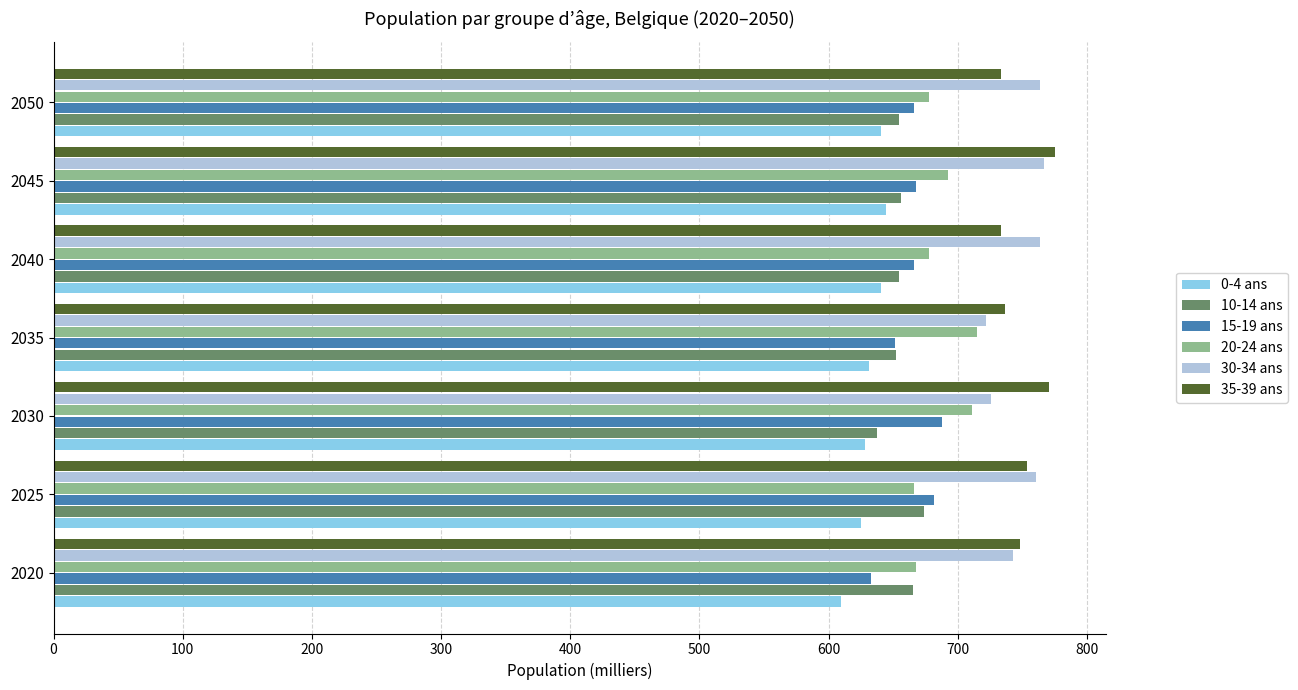

Is the value of 0-4 ans at 2035 greater than the value of 10-14 ans at 2040?

No